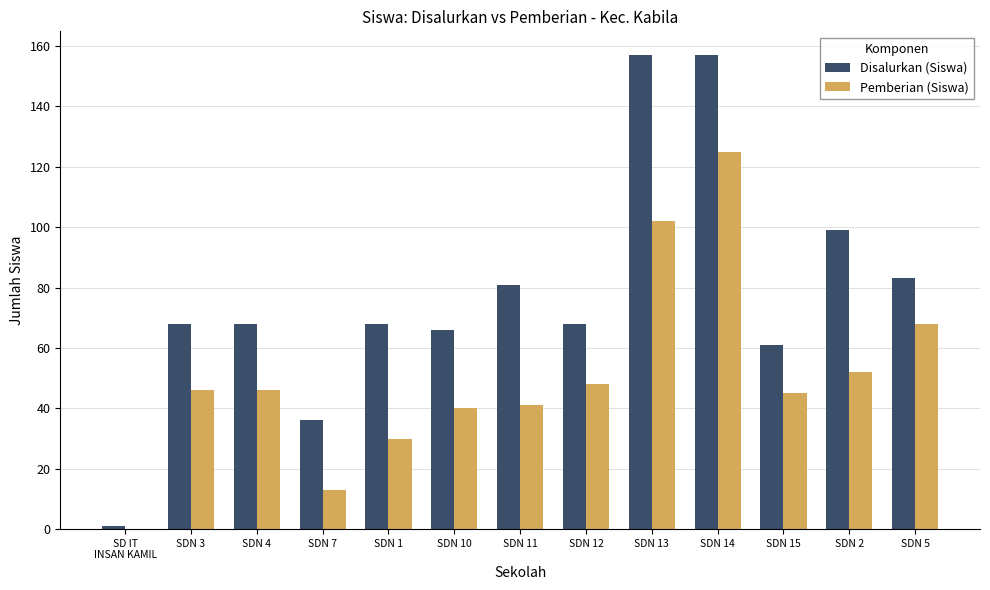

True or false: Pemberian (Siswa) has a value of 67 at SDN 3.

False